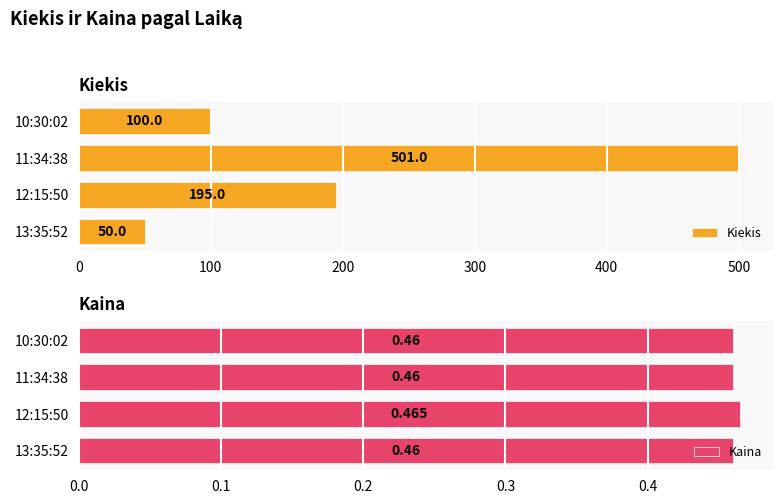

What are all the series names shown in the legend?

Kiekis, Kaina